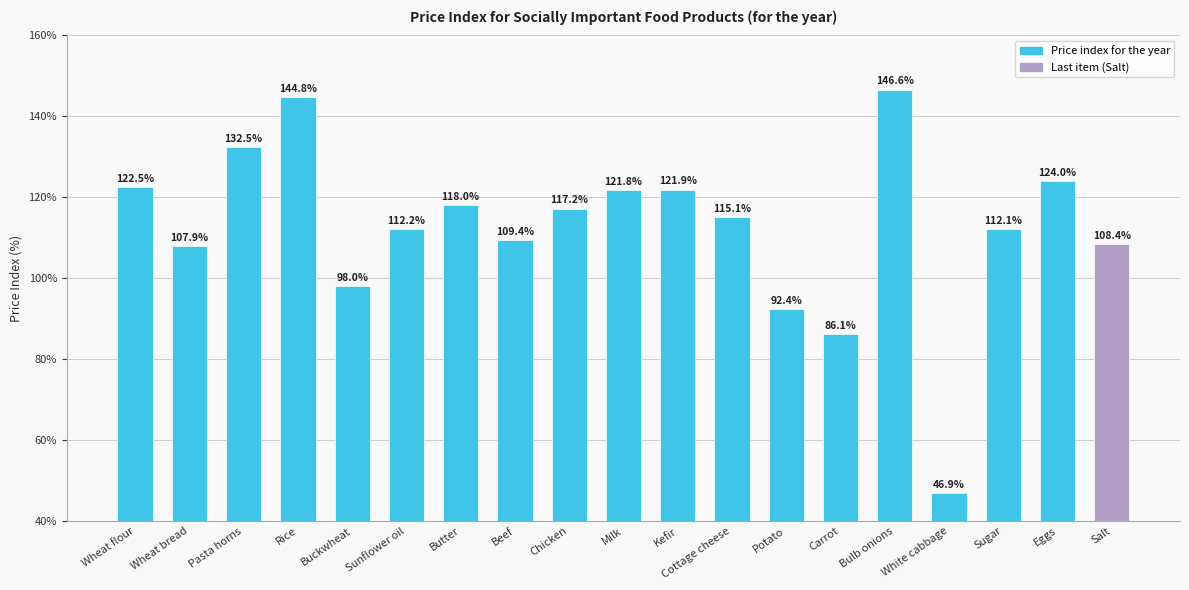

Does the chart contain any negative values?

No